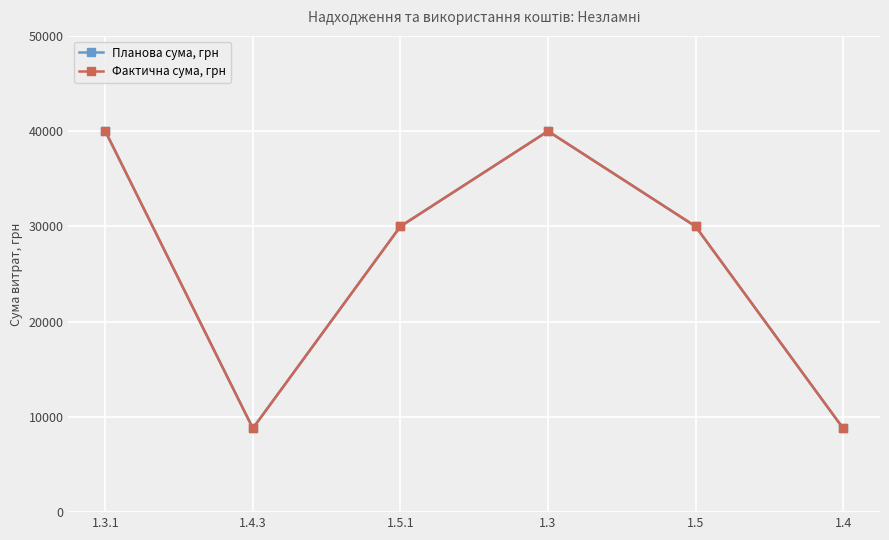

Does the chart have visible grid lines?

Yes